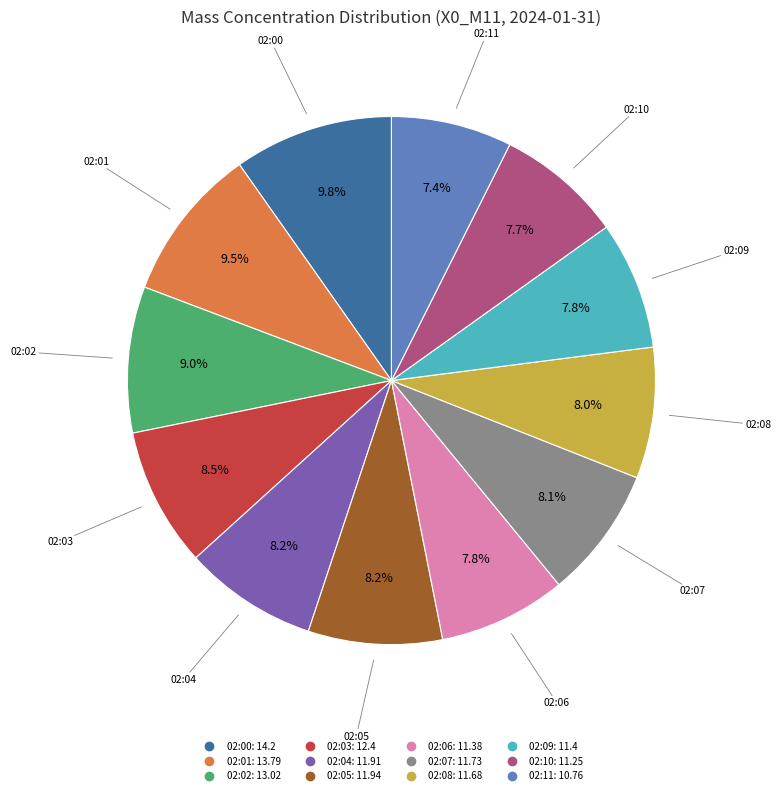

To the nearest percent, what is the combined percentage of 02:04 and 02:09?

16%